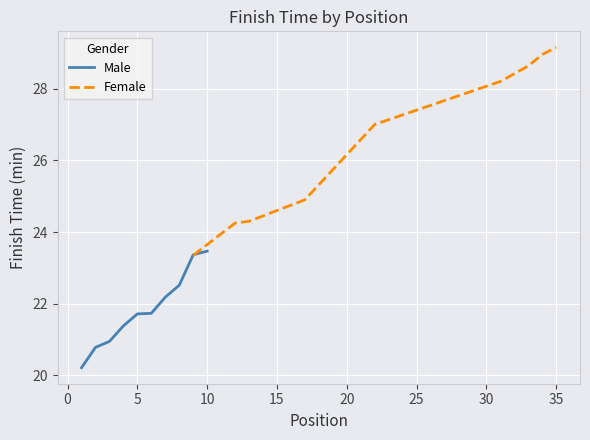

The value of Male at 5 is 21.7. True or false?

True